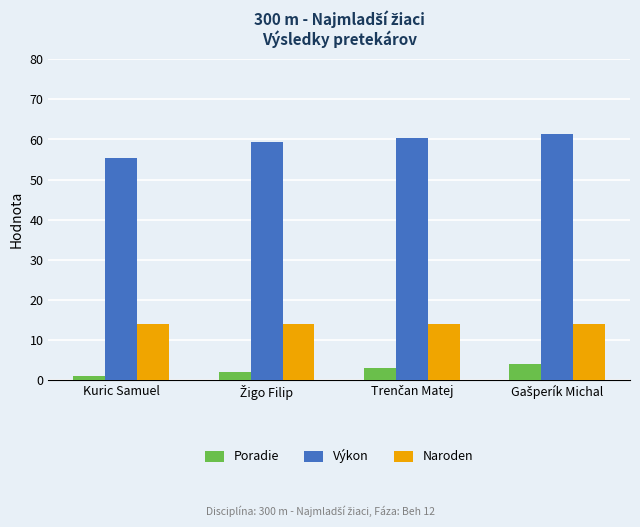

What is the label of the 4th bar from the right?

Kuric Samuel